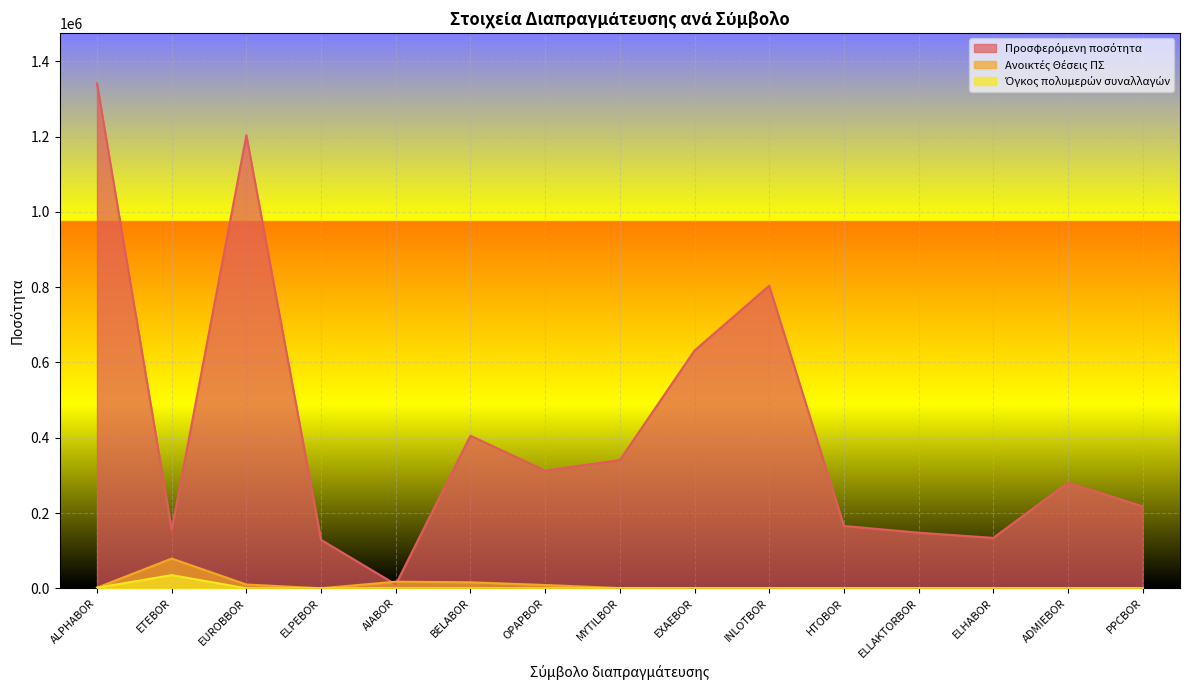

What is the label of the 1st point from the right?

PPCBOR